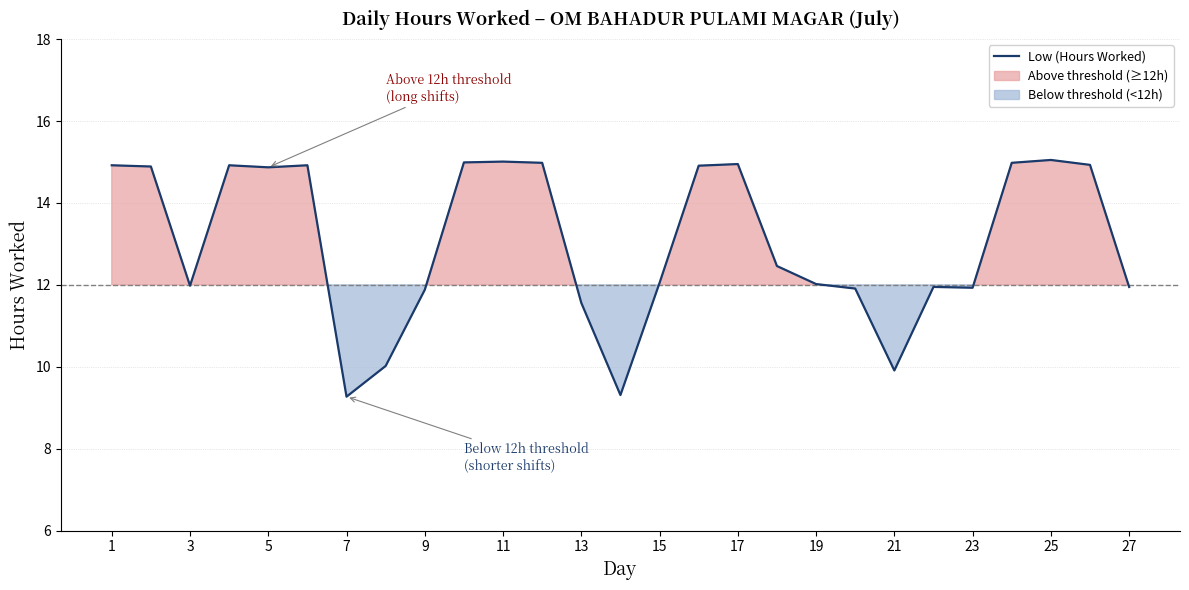

What is the greatest value displayed?

15.1